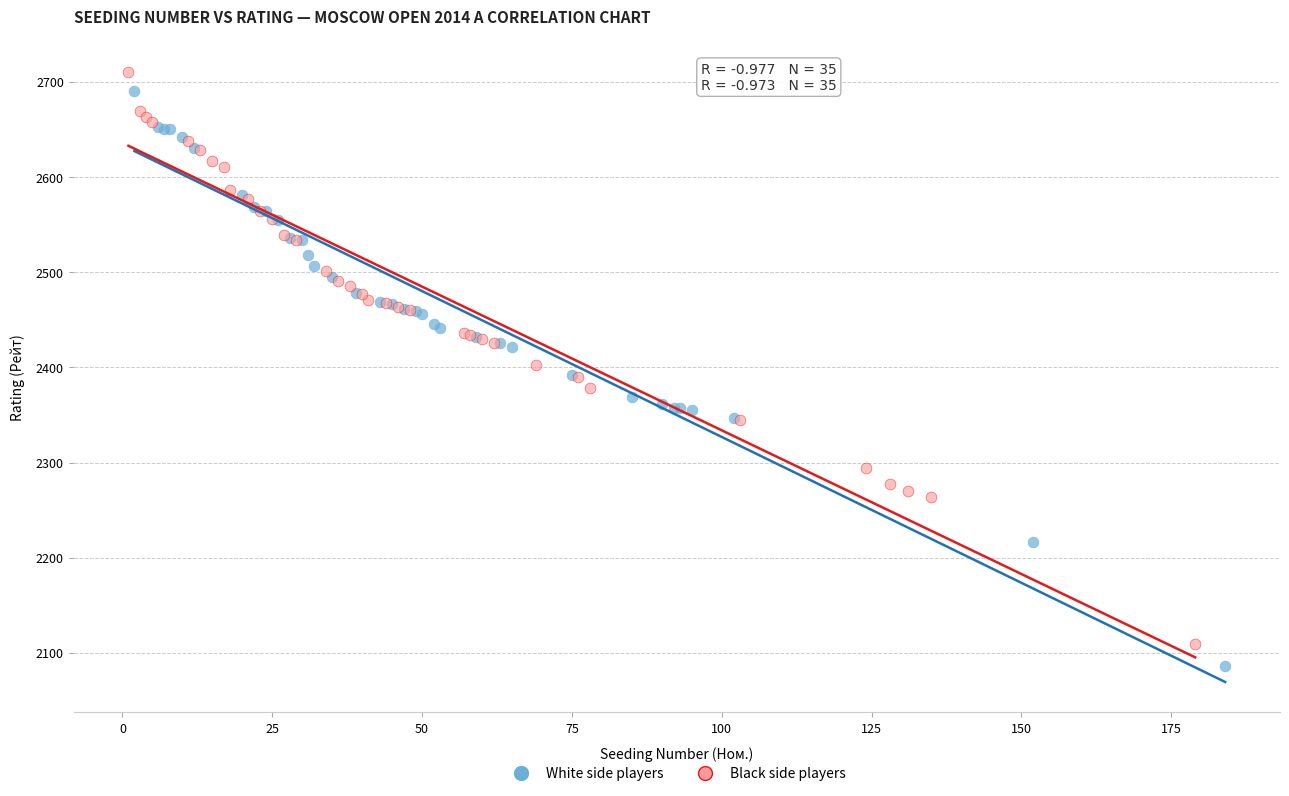

Which series has the widest spread of Y values?

White side players